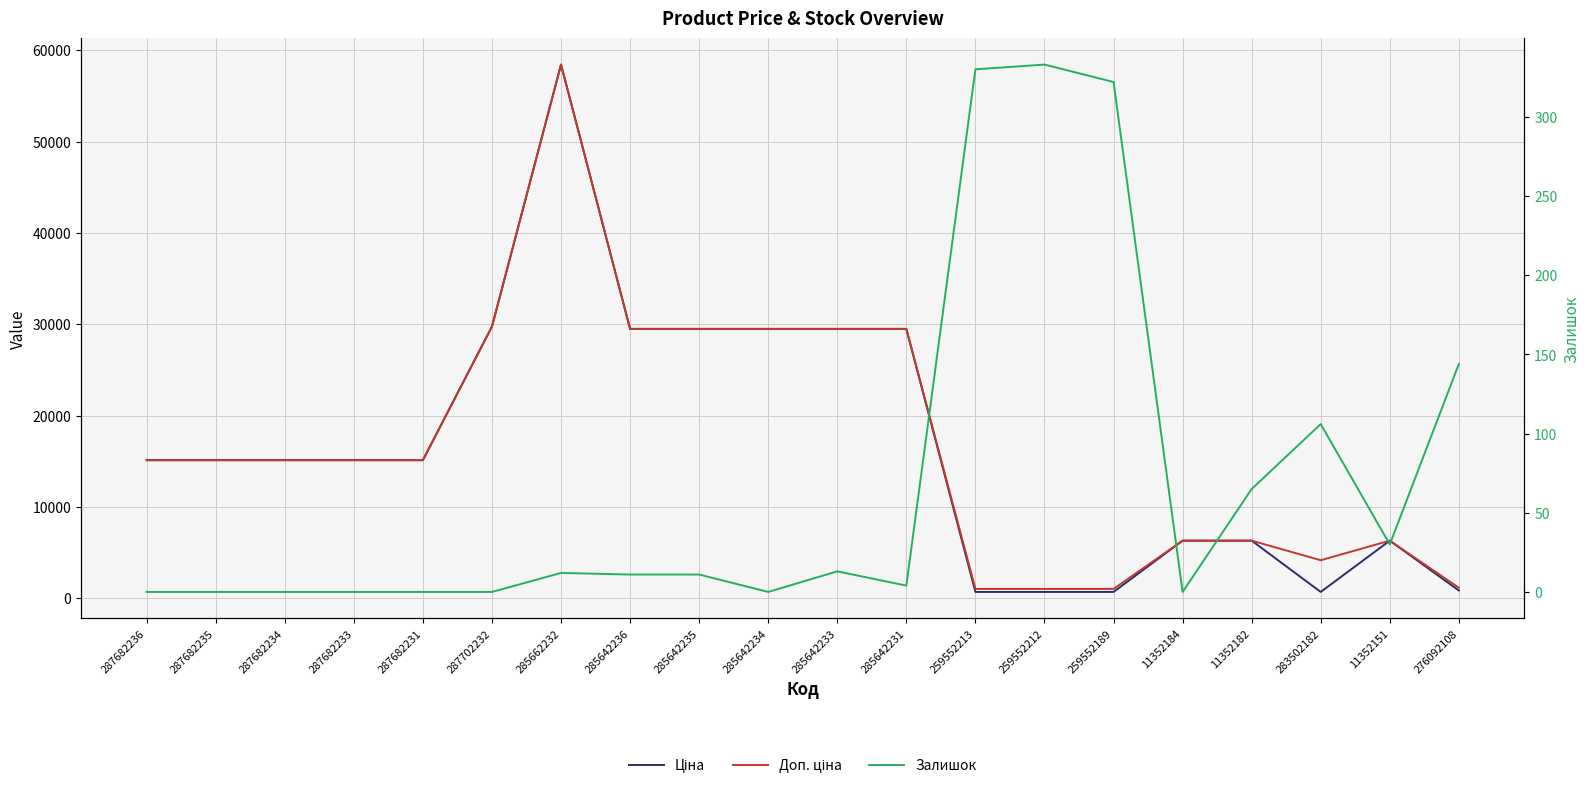

What is the label of the 20th point from the left?

276092108